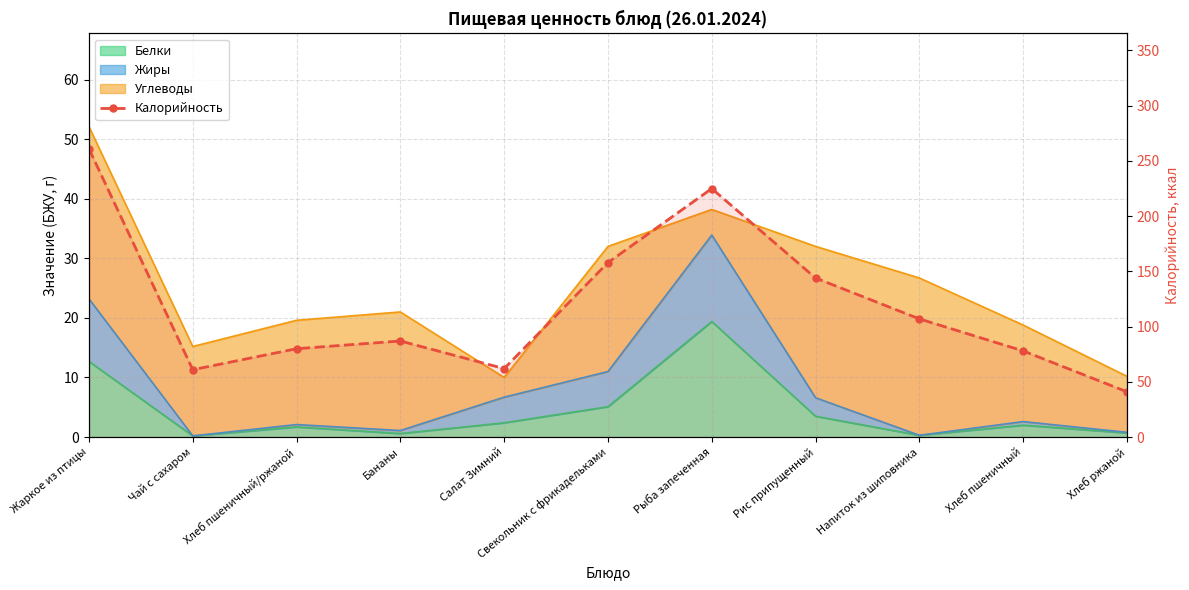

What is the label of the 9th point from the right?

Хлеб пшеничный/ржаной